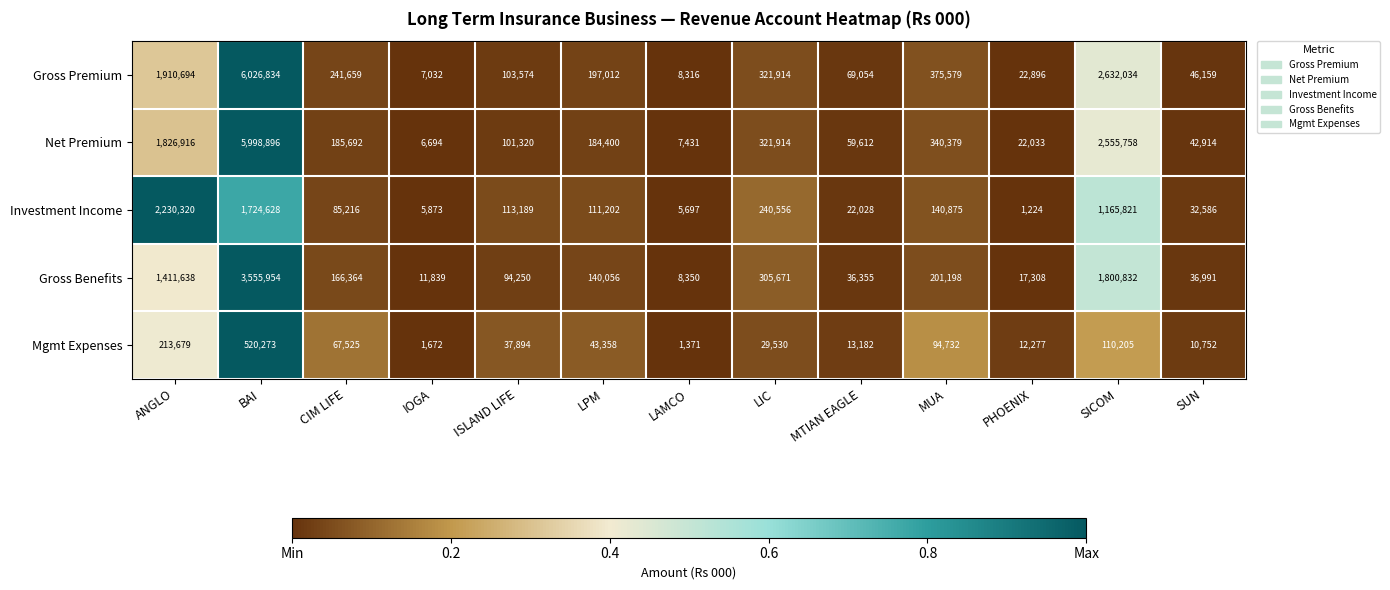

What is the difference between the highest and lowest values at SUN?

35407